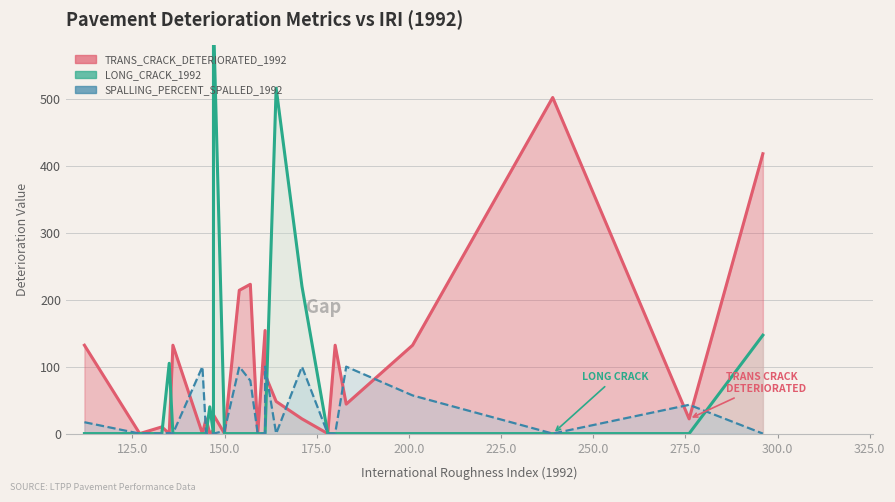

Which series changed the most between OH2-18 and PA1-4?

TRANS_CRACK_DETERIORATED_1992